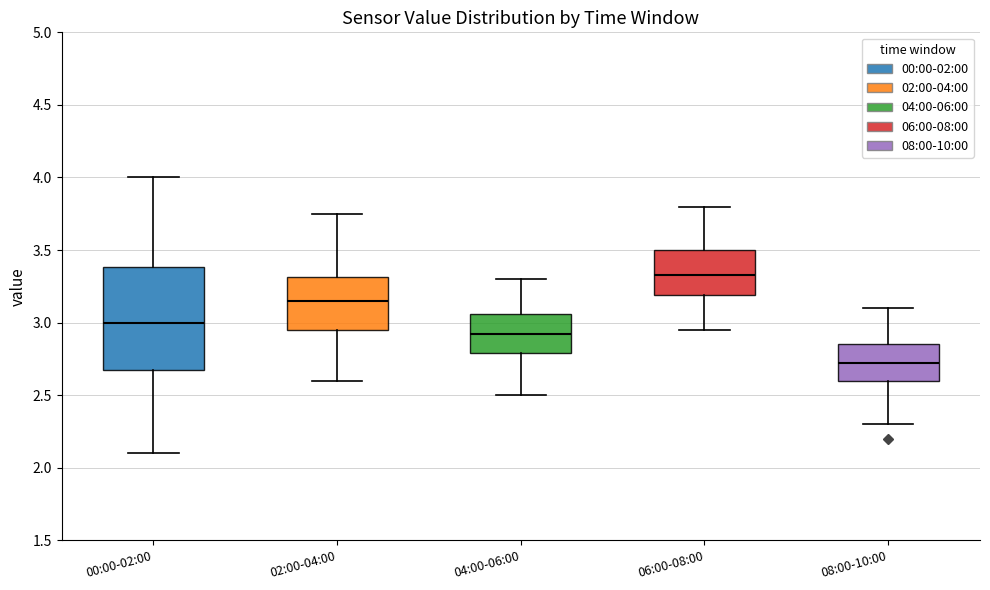

Reading left to right, read every box against the y-axis: the position of its median line, the range the box covers, and the ends of its whiskers. The values are not printed on the chart, so give them approximately, as read against the axis.

00:00-02:00: median 3.00, box 2.70 to 3.40, whiskers 2.10 to 4.00
02:00-04:00: median 3.15, box 2.95 to 3.30, whiskers 2.60 to 3.75
04:00-06:00: median 2.95, box 2.80 to 3.05, whiskers 2.50 to 3.30
06:00-08:00: median 3.35, box 3.20 to 3.50, whiskers 2.95 to 3.80
08:00-10:00: median 2.75, box 2.60 to 2.85, whiskers 2.30 to 3.10